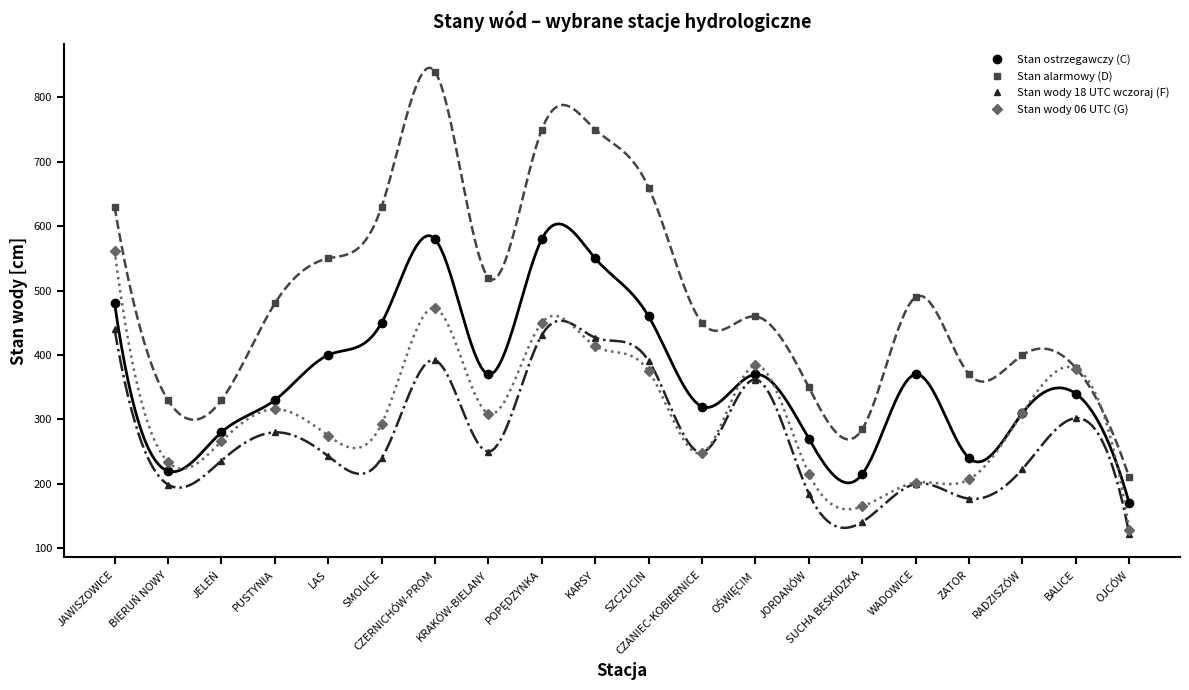

At which category does Stan ostrzegawczy (C) reach its first local peak?

CZERNICHÓW-PROM